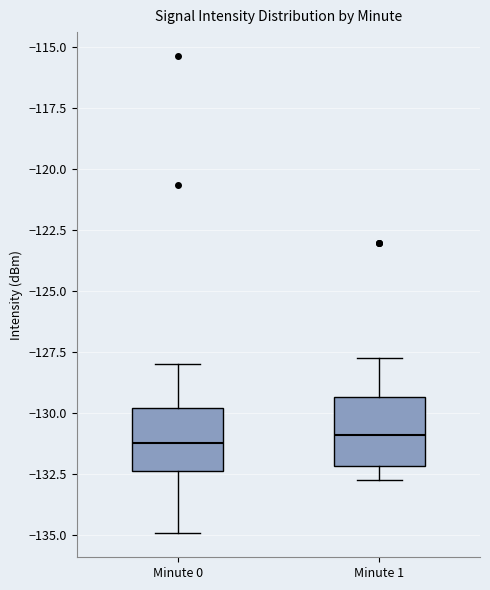

Where is the upper edge of the box for Minute 0 on the y-axis? The values are not printed on the chart, so give them approximately, as read against the axis.

-130.0